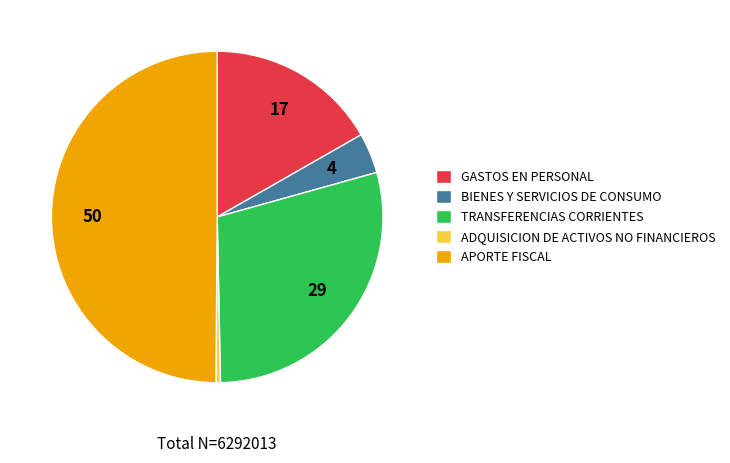

How many slices are in this pie chart?

5